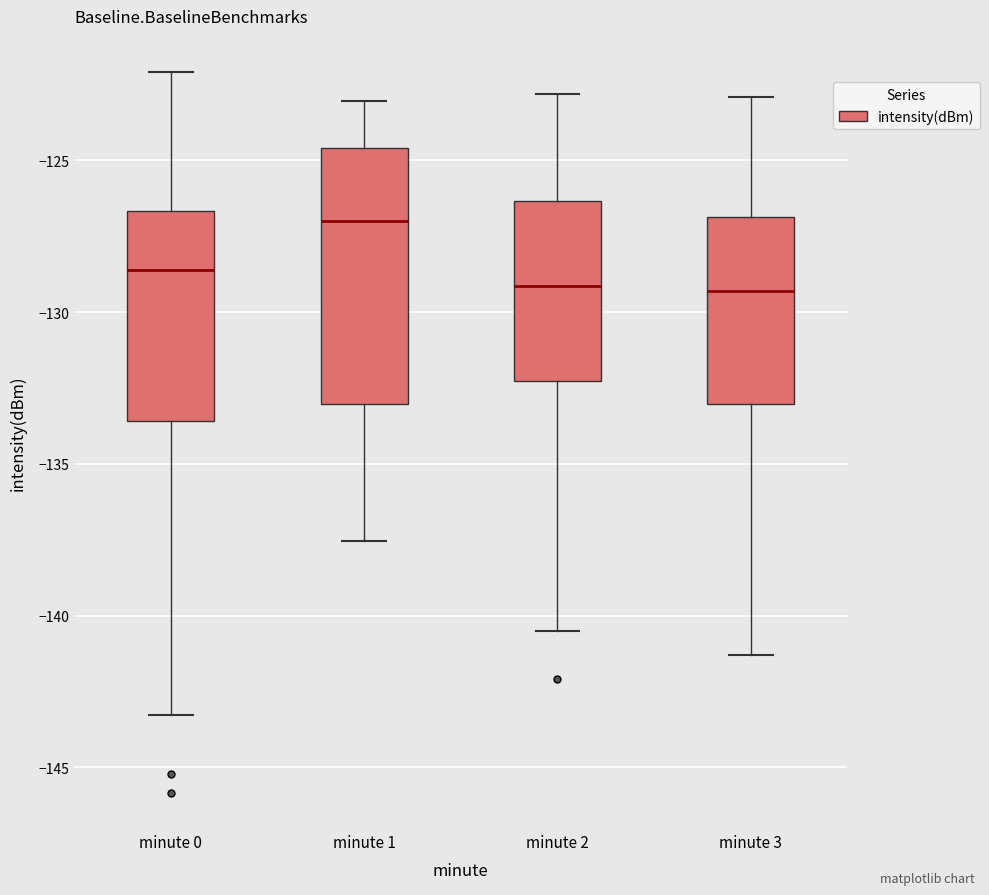

Where is the lower edge of the box for minute 0 on the y-axis? The values are not printed on the chart, so give them approximately, as read against the axis.

-133.5